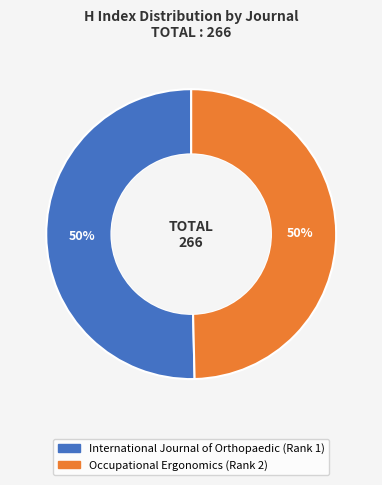

What is the ratio of the value at International Journal of Orthopaedic (Rank 1) to the value at Occupational Ergonomics (Rank 2)?

1.0